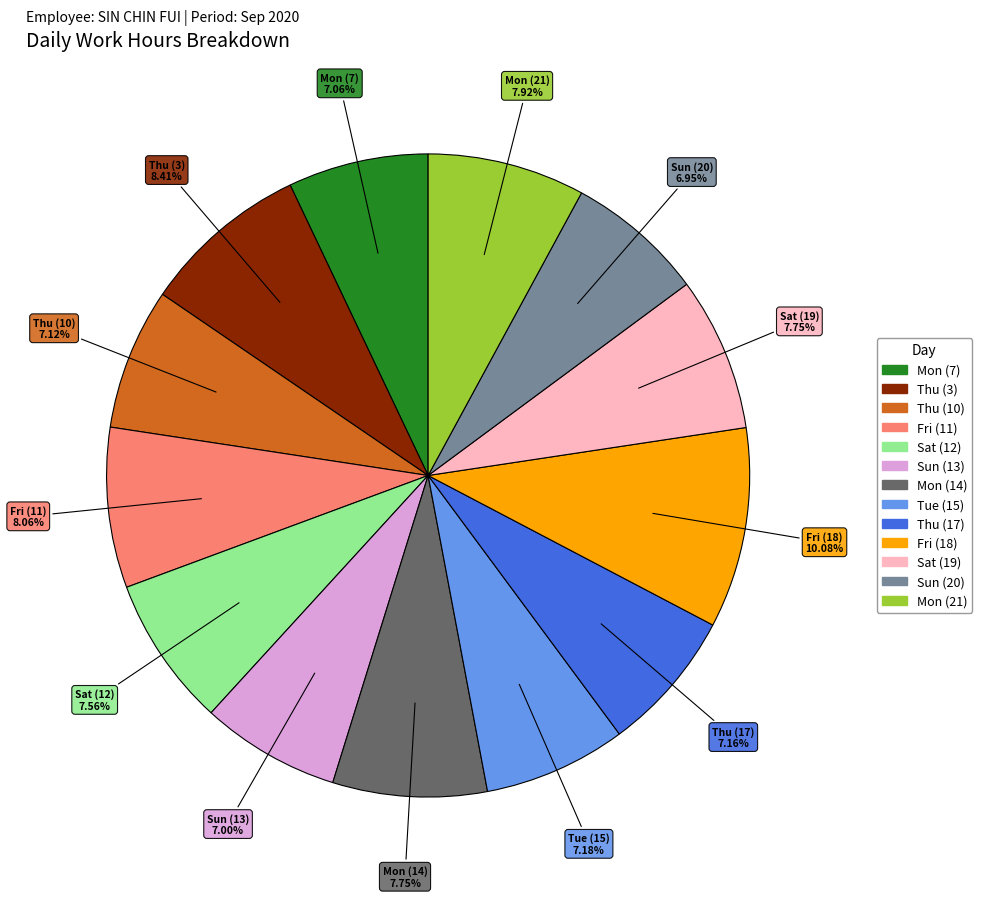

To the nearest percent, what is the average slice percentage?

8%